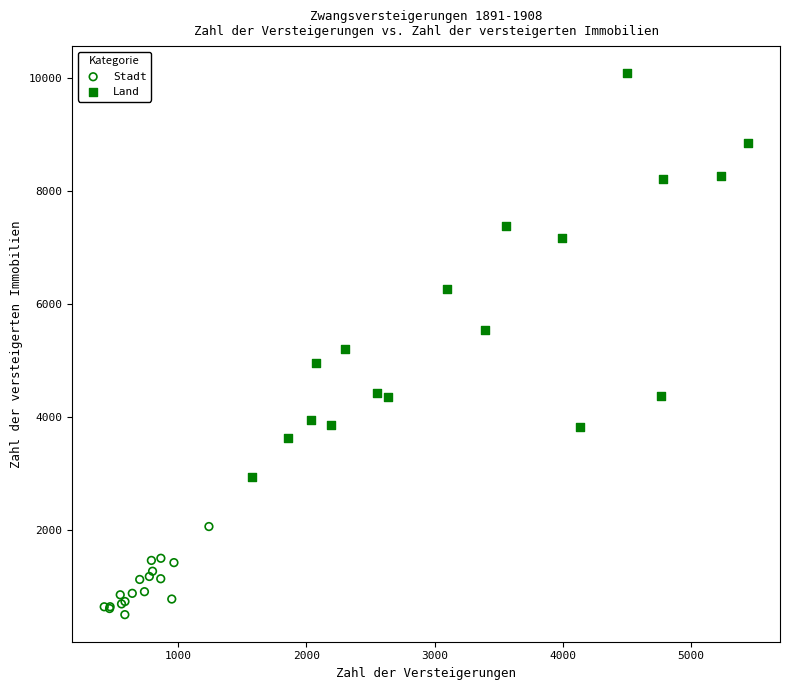

Which series contains the highest Y value?

Land